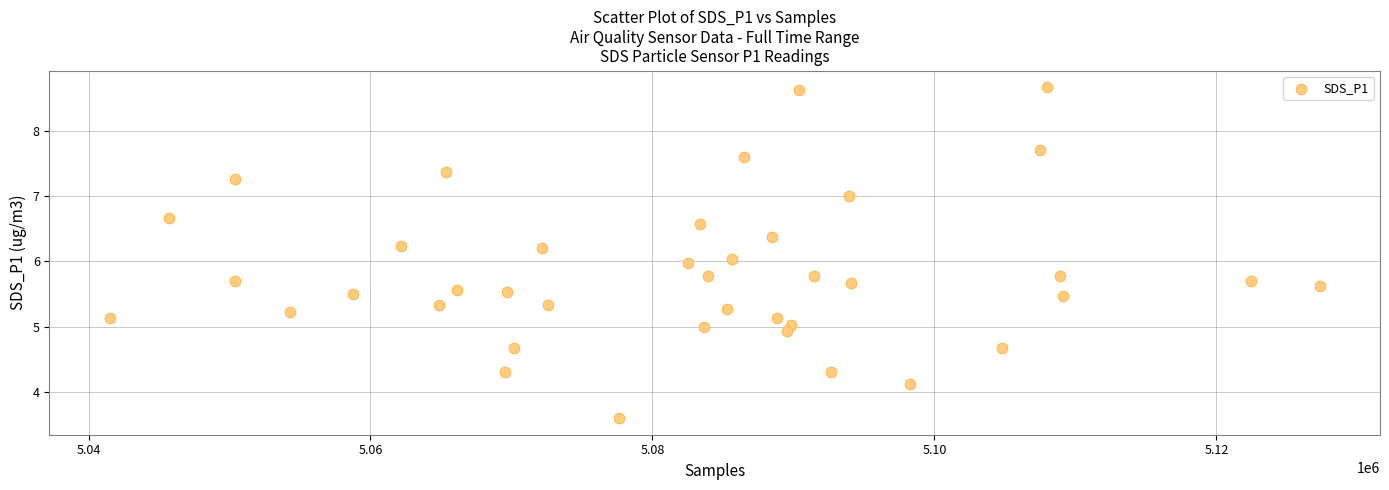

What is the range of Y values (max minus min)?

5.1